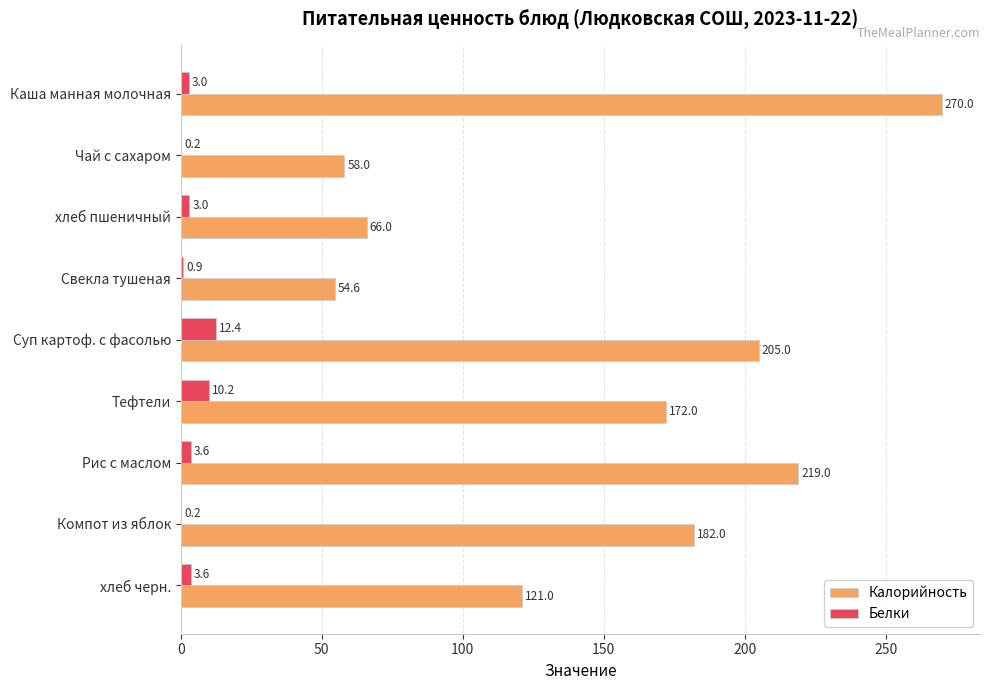

At which category is the sum across all series the highest?

Каша манная молочная